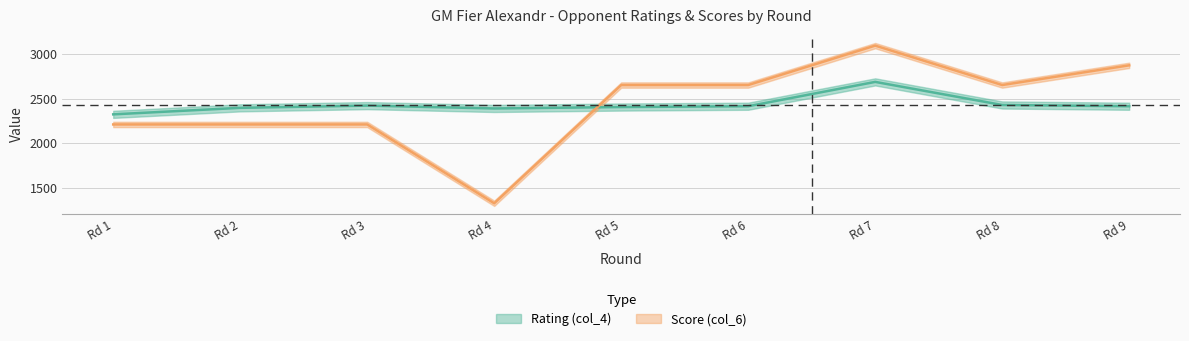

What is the value of the Score (col_6) point at the 2nd from the left?

2209.8